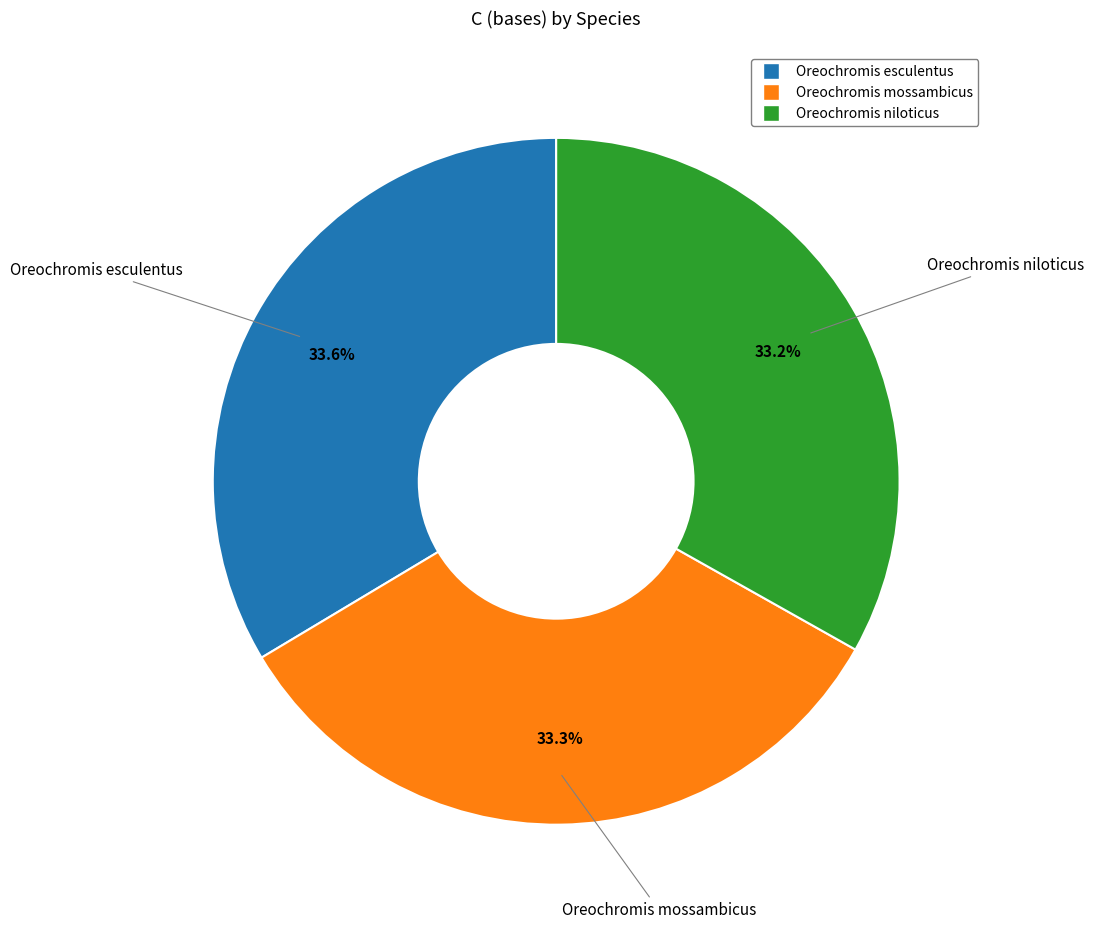

Does any single category account for the majority?

No